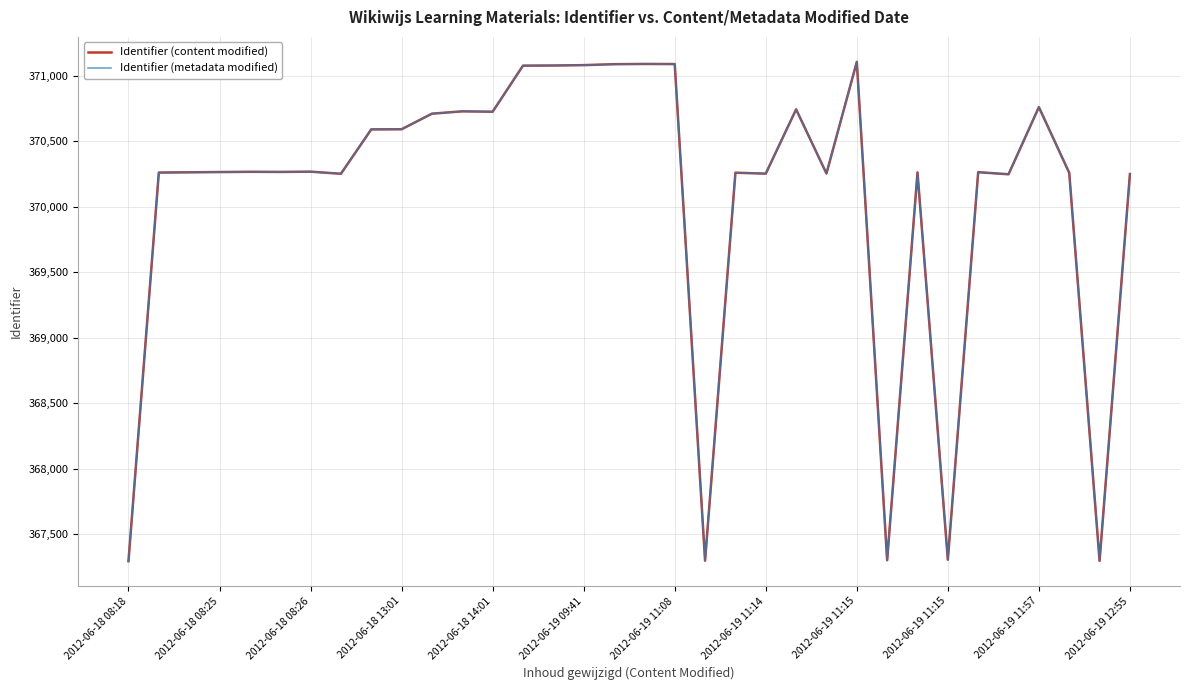

At how many categories does at least one series exceed 369808?

29